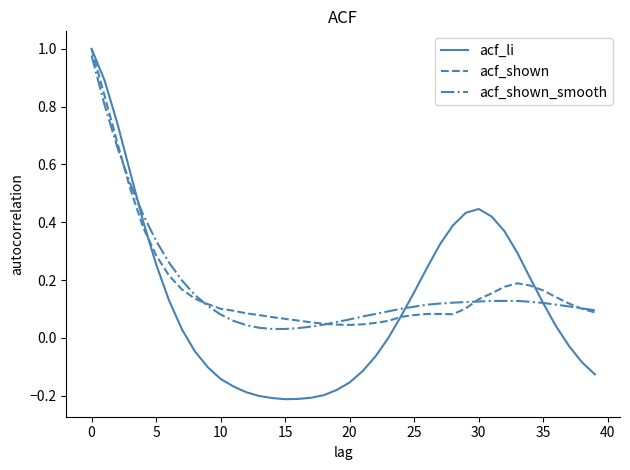

Which series has the largest range (max minus min)?

acf_li